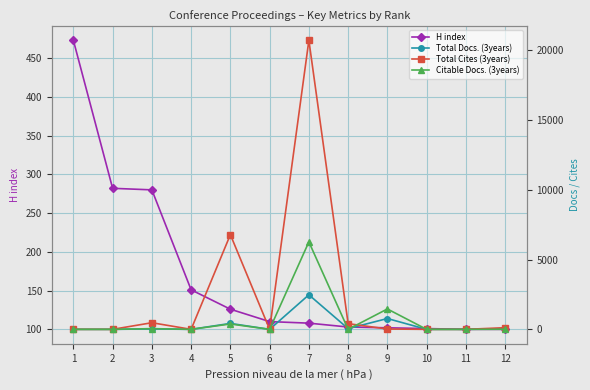

At how many categories does at least one series exceed 4774?

2